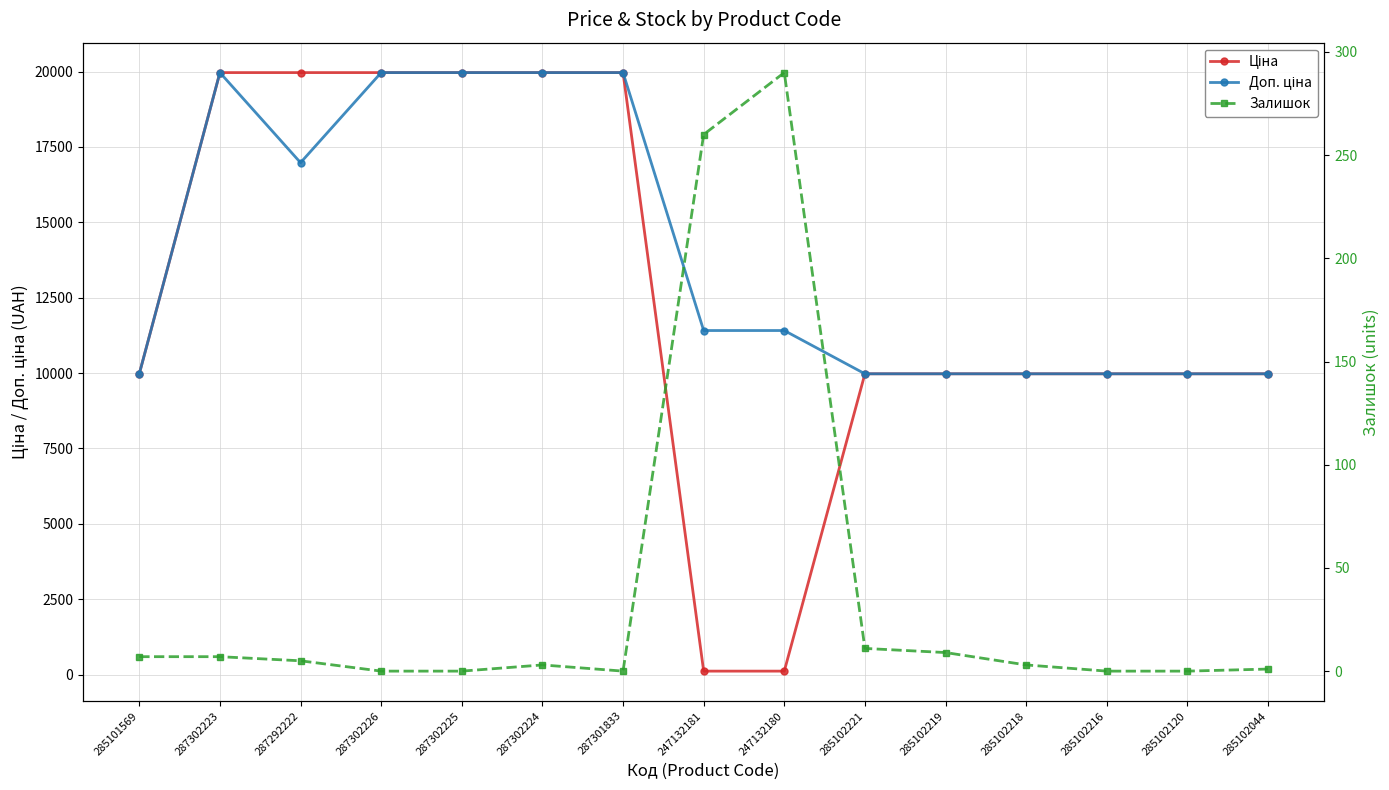

How many distinct data groups are displayed?

3